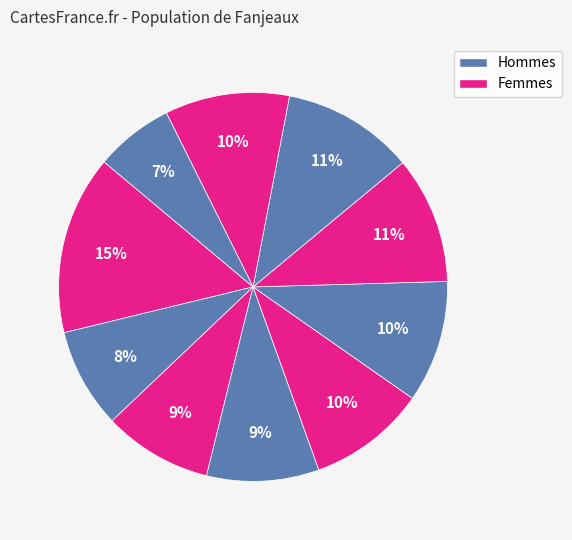

Count the number of slices in the pie.

10